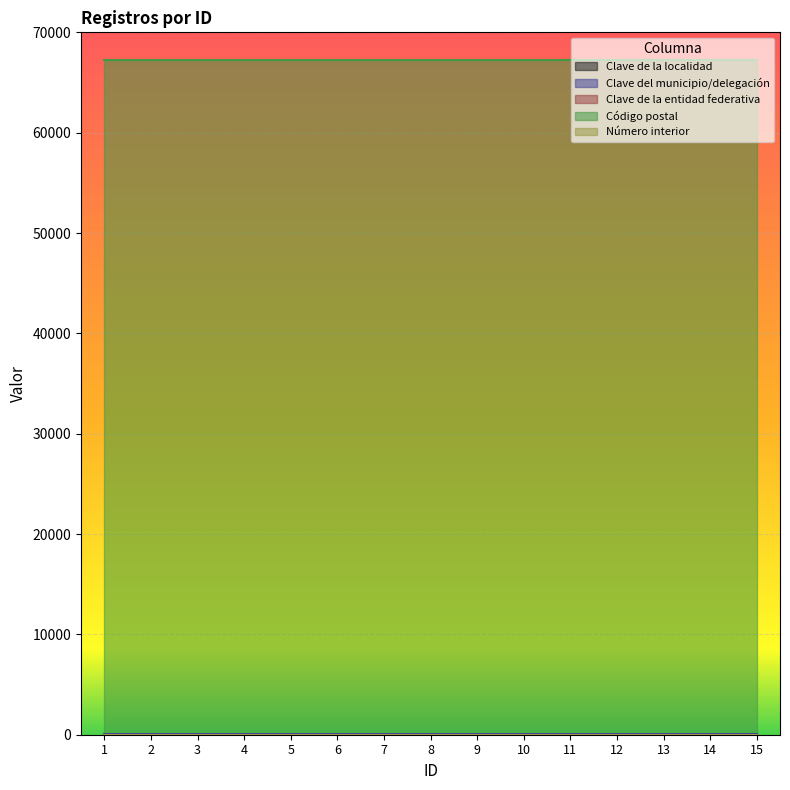

Reading left to right, what are all the values shown in this chart?

Clave de la localidad: 1	1	1	1	1	1	1	1	1	1	1	1	1	1	1
Clave del municipio/delegación: 32	32	32	32	32	32	32	32	32	32	32	32	32	32	32
Clave de la entidad federativa: 19	19	19	19	19	19	19	19	19	19	19	19	19	19	19
Código postal: 67250	67250	67250	67250	67250	67250	67250	67250	67250	67250	67250	67250	67250	67250	67250
Número interior: 0	0	0	0	0	0	0	0	0	0	0	0	0	0	0